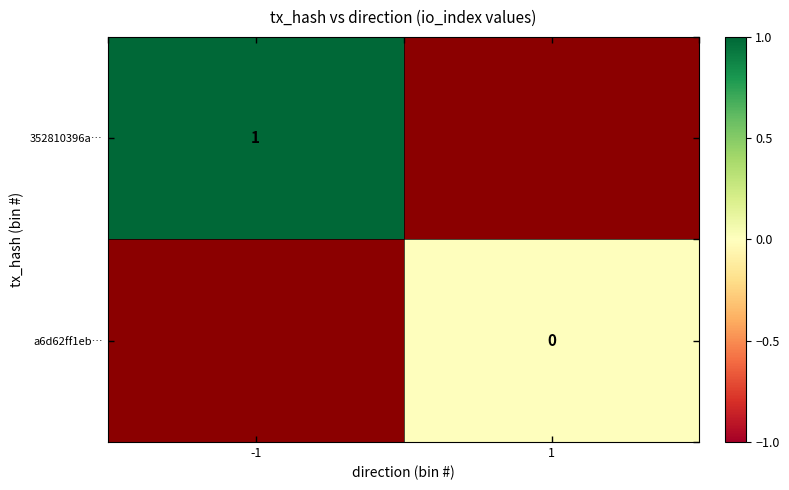

How many series are shown in this chart?

2